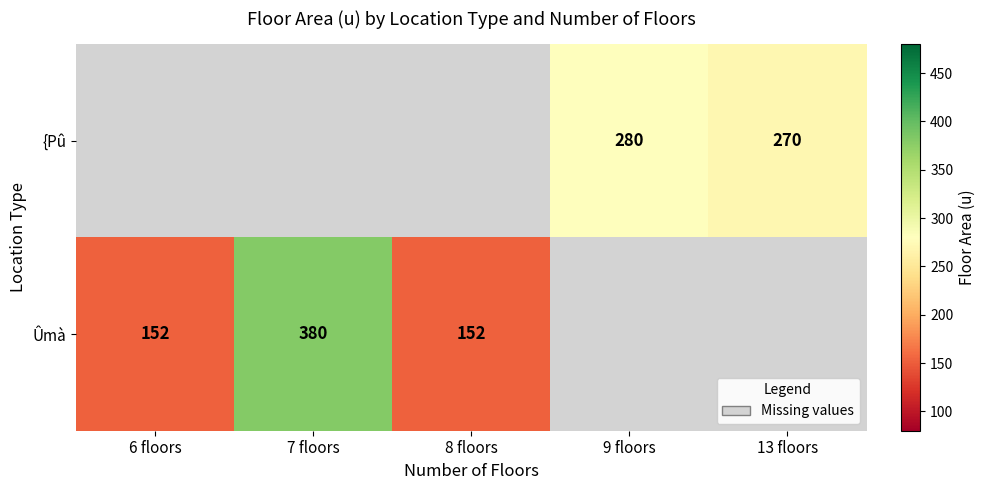

Is it true that {Pû equals 270 at 13 floors?

True